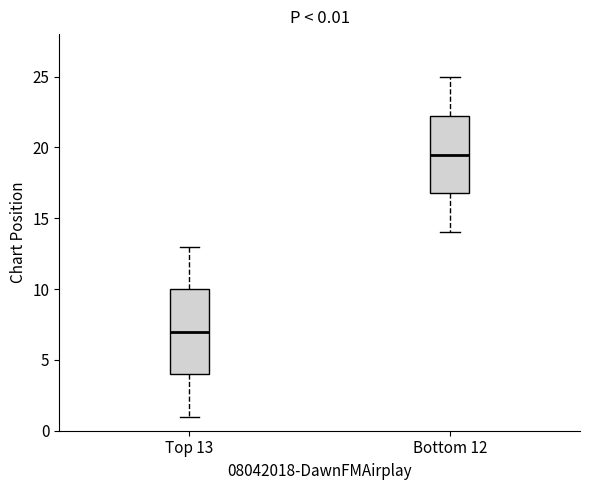

Which box's median line is the lowest?

Top 13